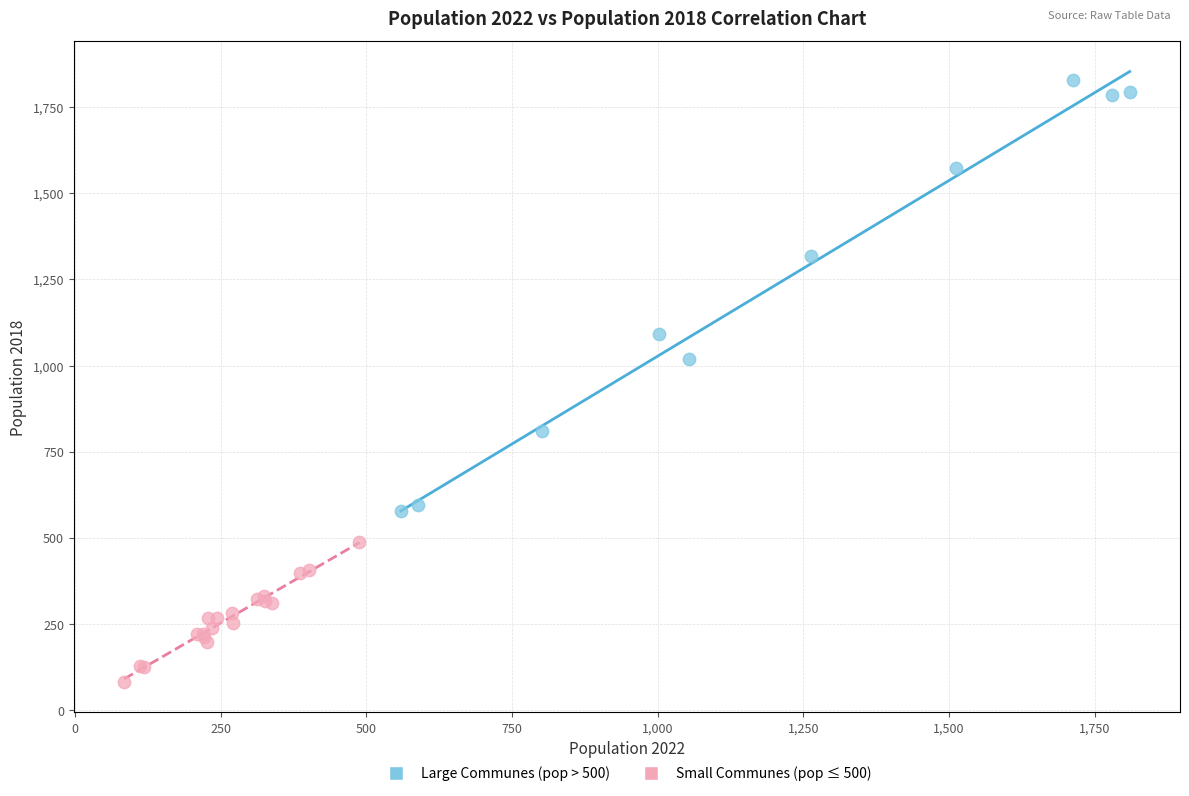

Which series reaches the maximum Y coordinate?

Large Communes (pop > 500)